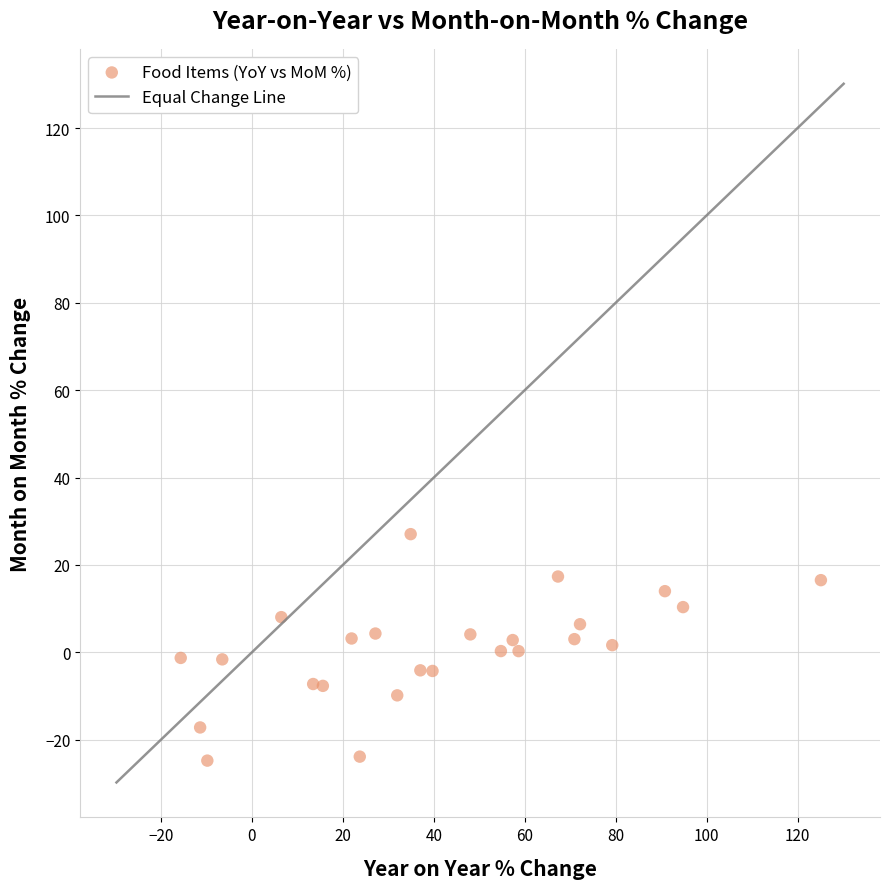

What is the range of X values (max minus min)?

140.8